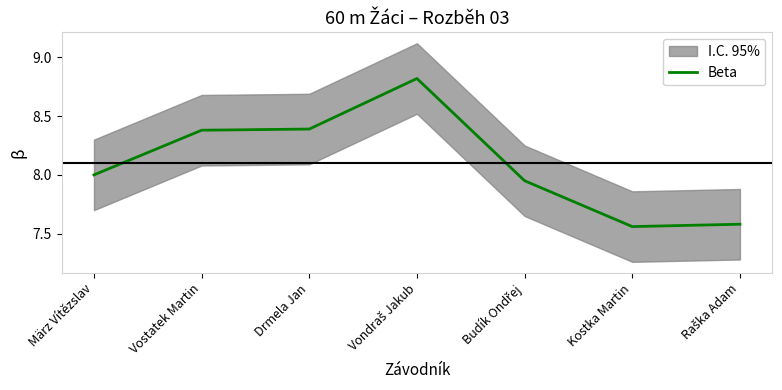

What is the change in value from Budík Ondřej to Kostka Martin?

-0.4